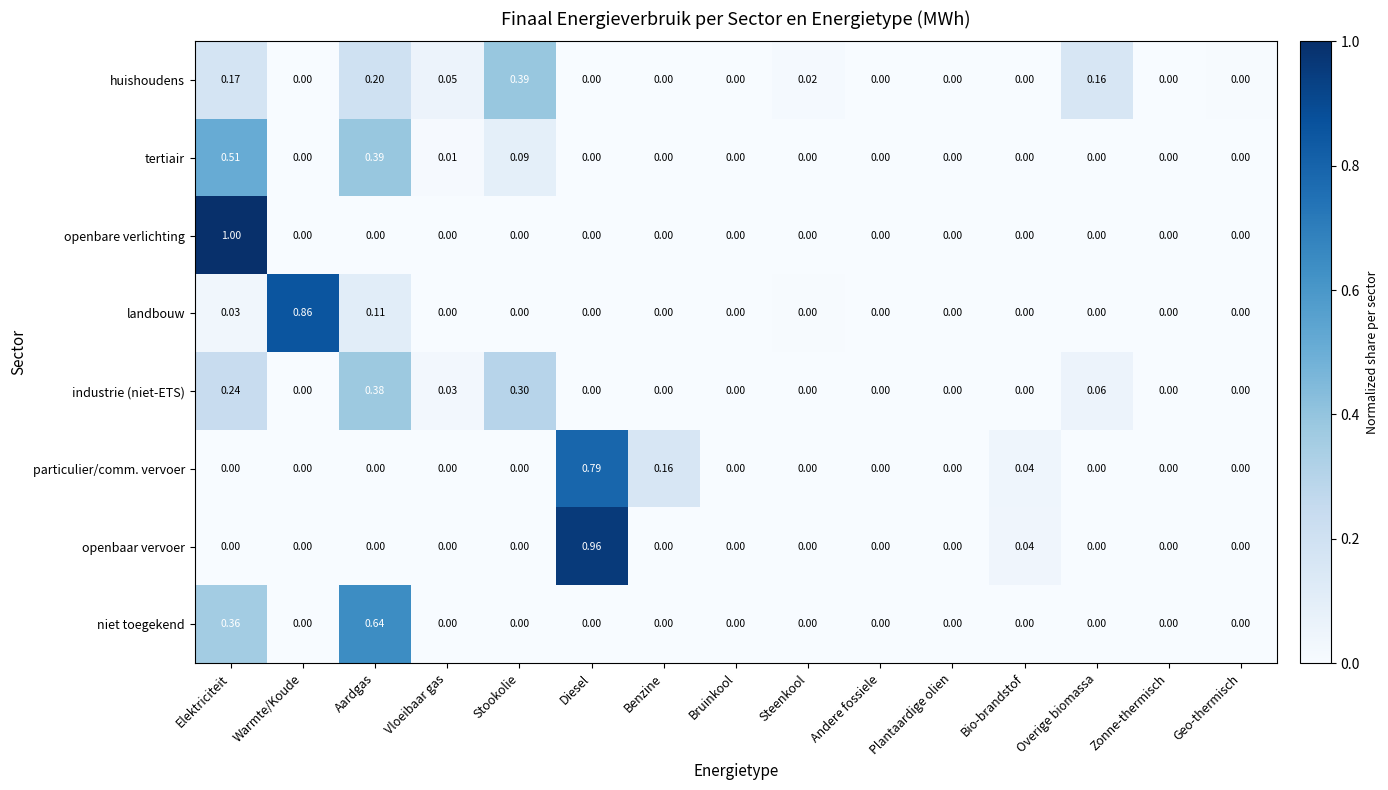

Which series has the largest total across all categories?

industrie (niet-ETS)